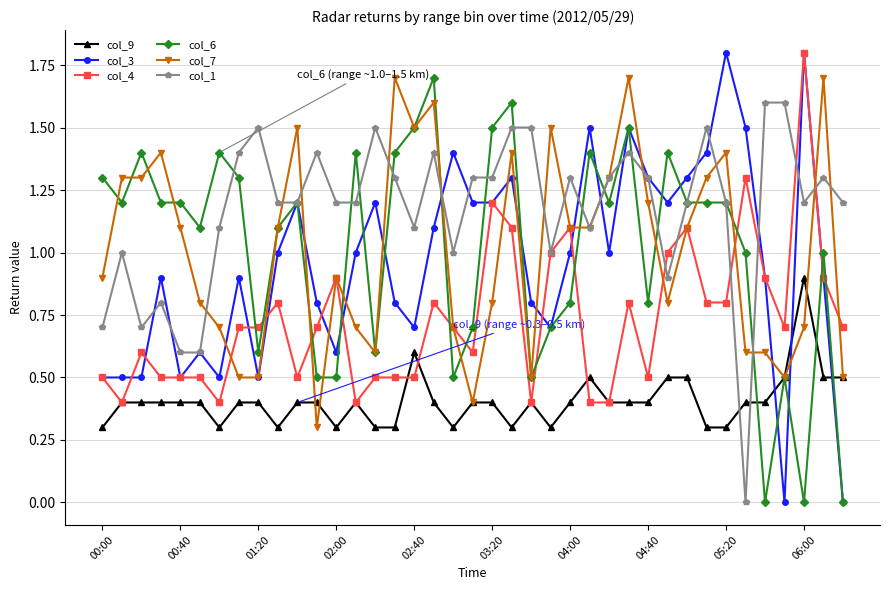

What is the value of the col_9 point at the 15th from the left?

0.3